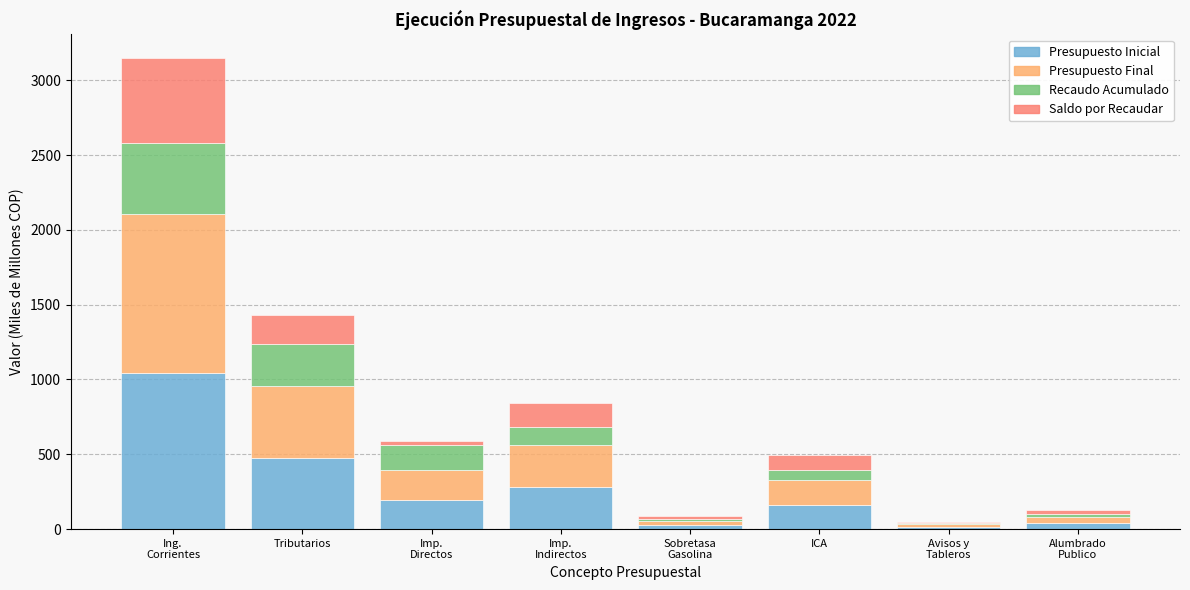

The Presupuesto Inicial series shows 197.1 at Imp.
Directos. True or false?

True